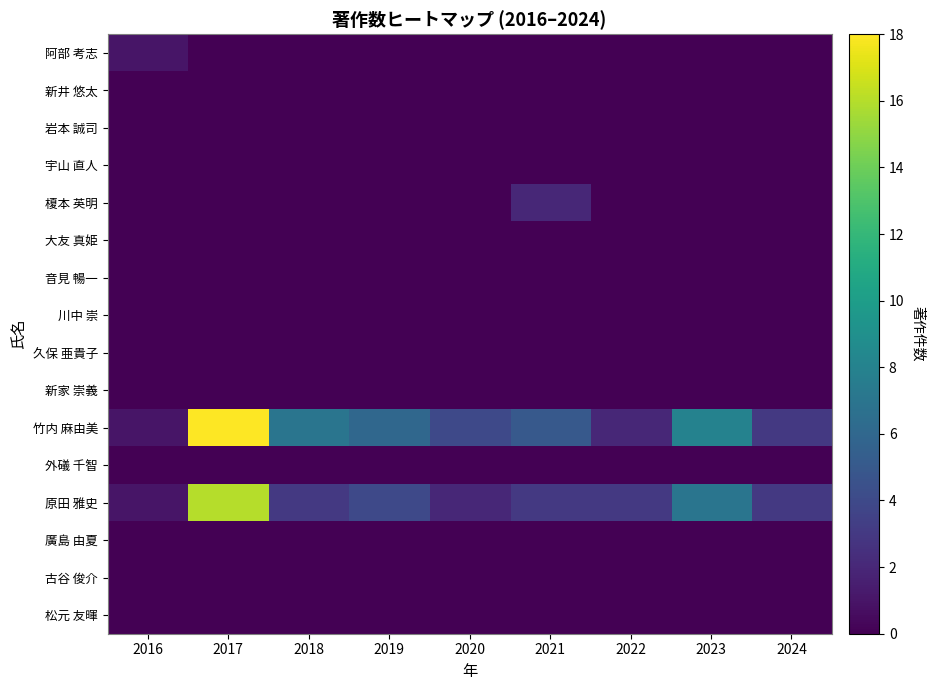

At 2017, list the series in order from smallest to largest.

阿部 考志, 新井 悠太, 岩本 誠司, 宇山 直人, 榎本 英明, 大友 真姫, 音見 暢一, 川中 崇, 久保 亜貴子, 新家 崇義, 外礒 千智, 廣島 由夏, 古谷 俊介, 松元 友暉, 原田 雅史, 竹内 麻由美